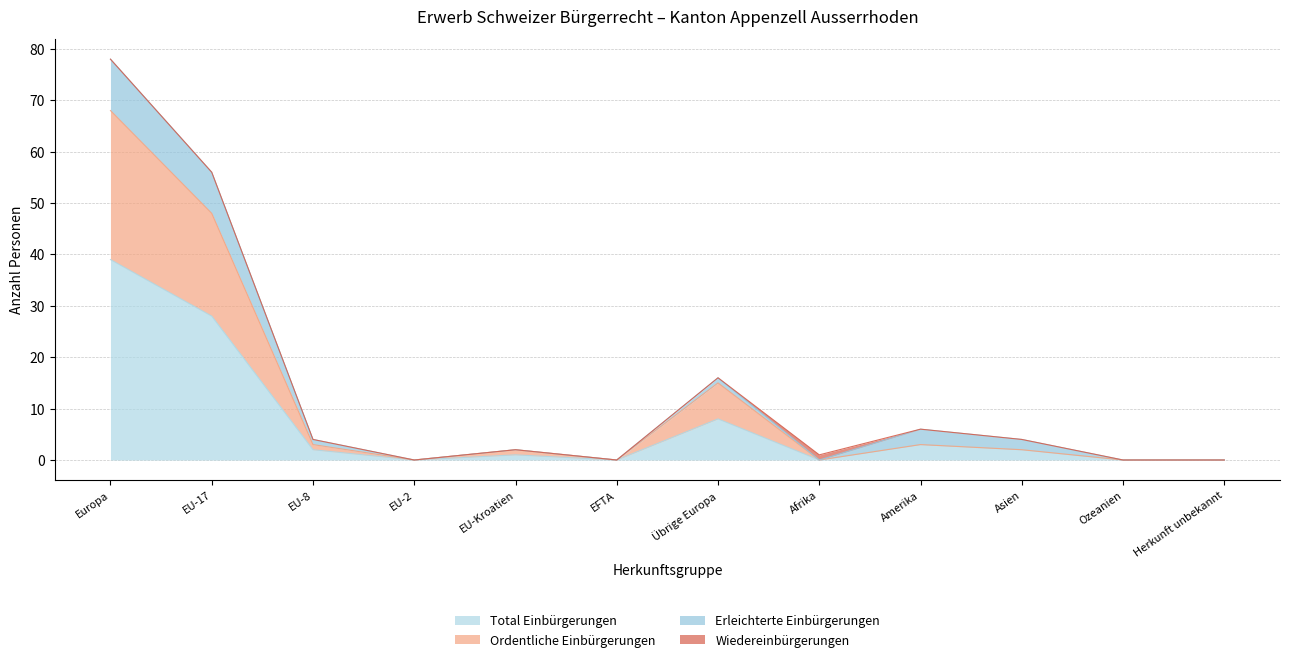

At which category does the chart reach its minimum across all series?

EU-2